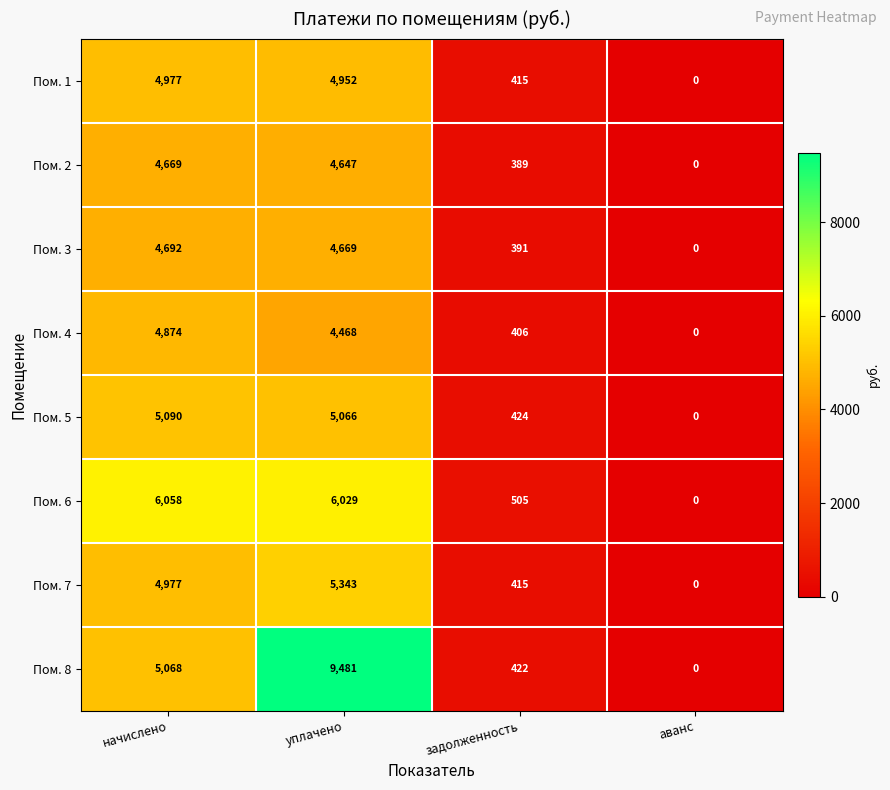

Which label corresponds to the largest value in the chart?

уплачено